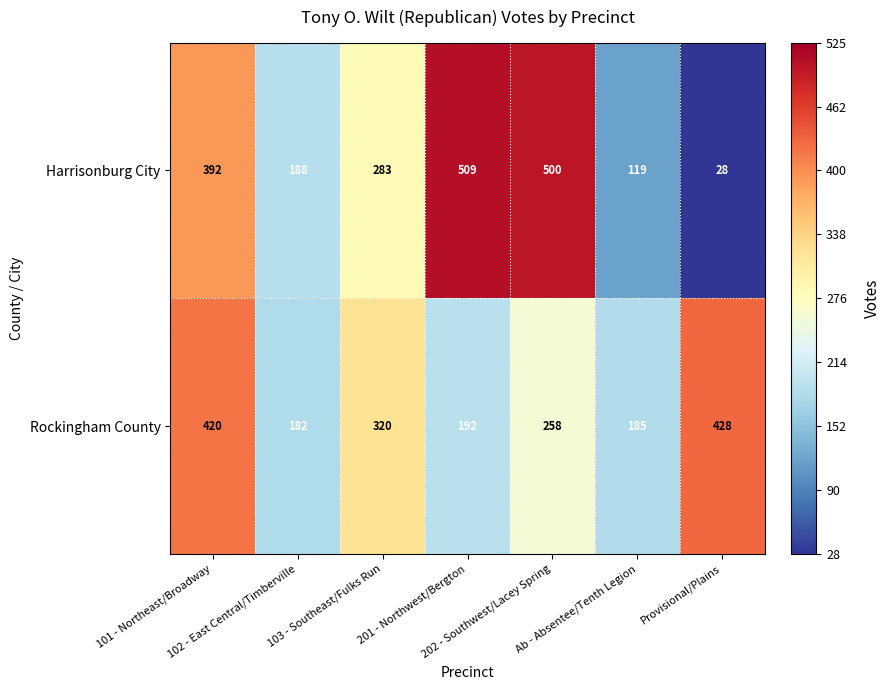

What is the difference between the maximum and minimum values in the Harrisonburg City series?

481